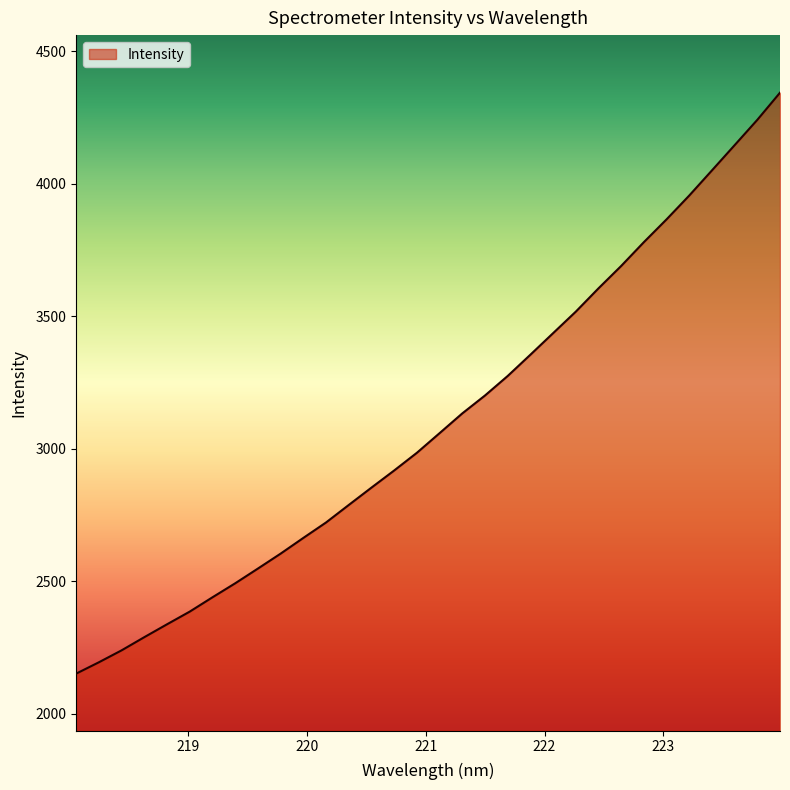

What is the difference between the maximum and minimum values?

2191.7